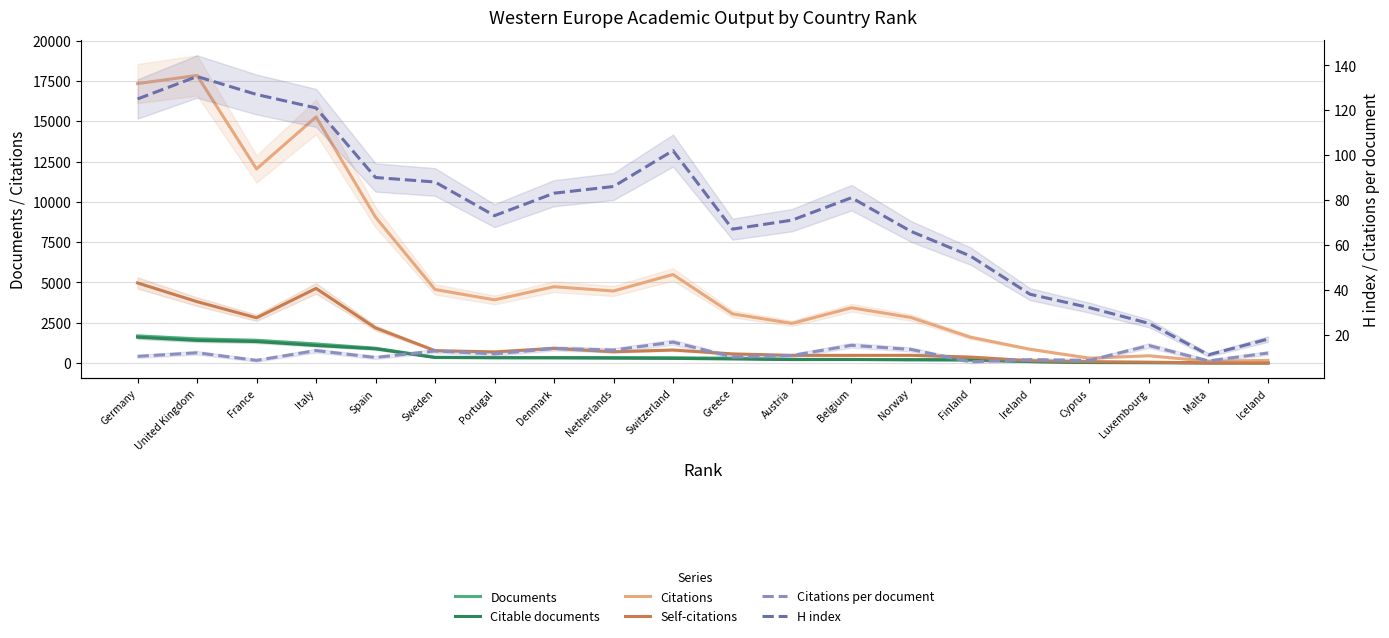

Rank the series by their maximum value, from lowest to highest.

Citations per document, H index, Citable documents, Documents, Self-citations, Citations